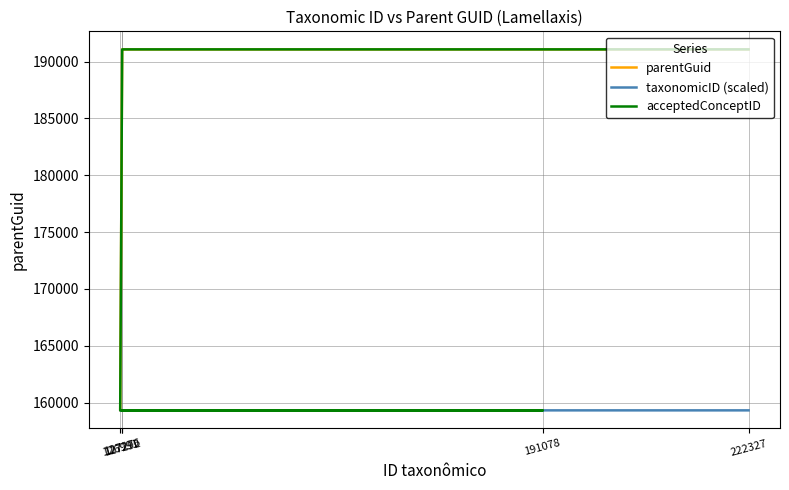

The value of acceptedConceptID at 127292 is 191078.0. True or false?

True